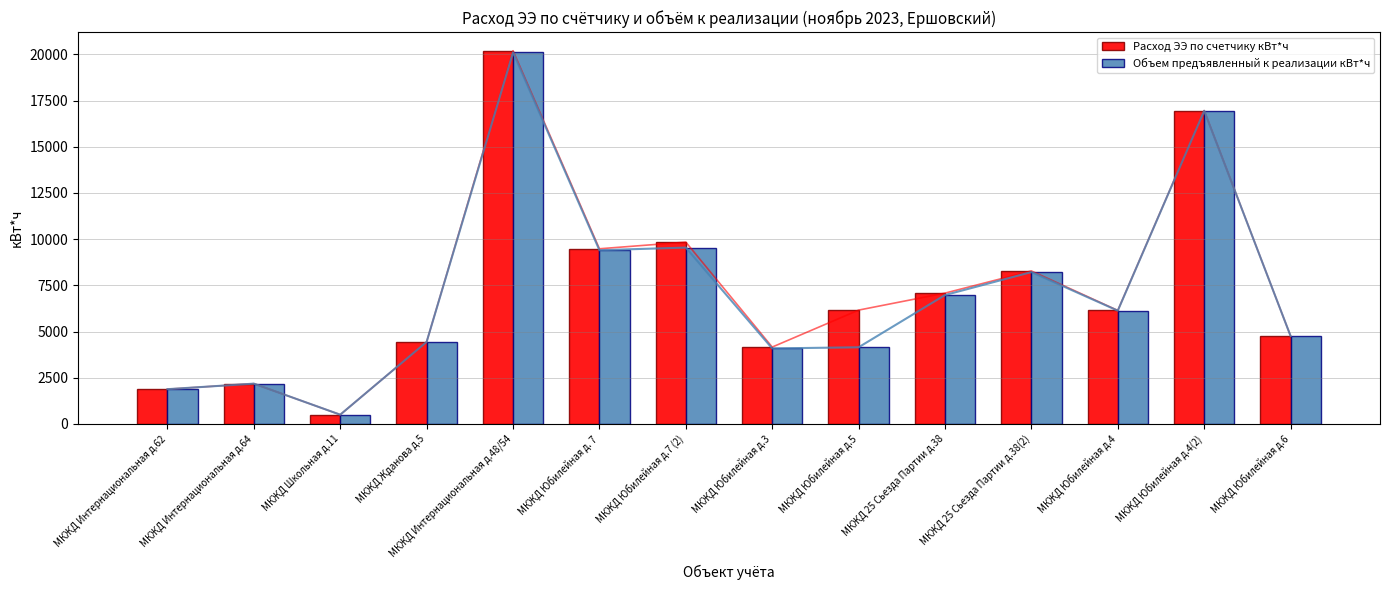

Is it true that Расход ЭЭ по счетчику кВт*ч equals 4440 at МКЖД Жданова д.5?

True